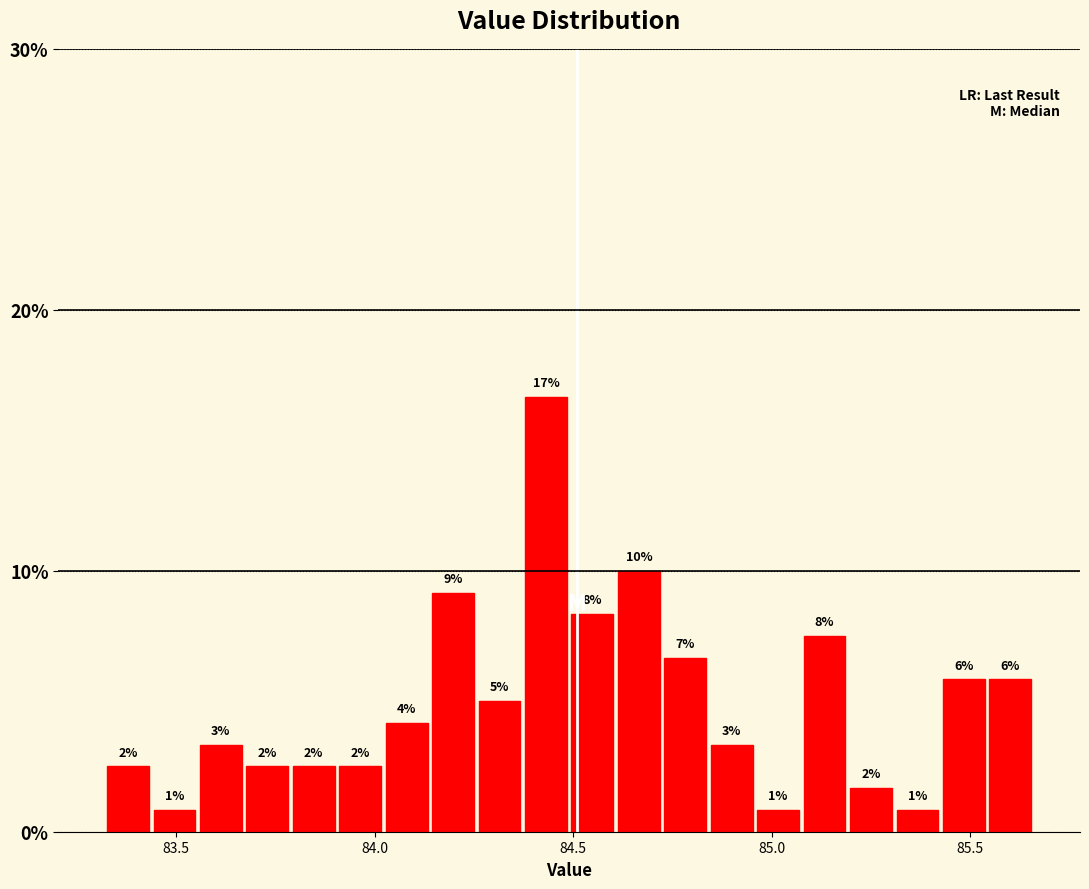

Read against the x-axis, roughly where is the centre of the tallest bar?

84.45